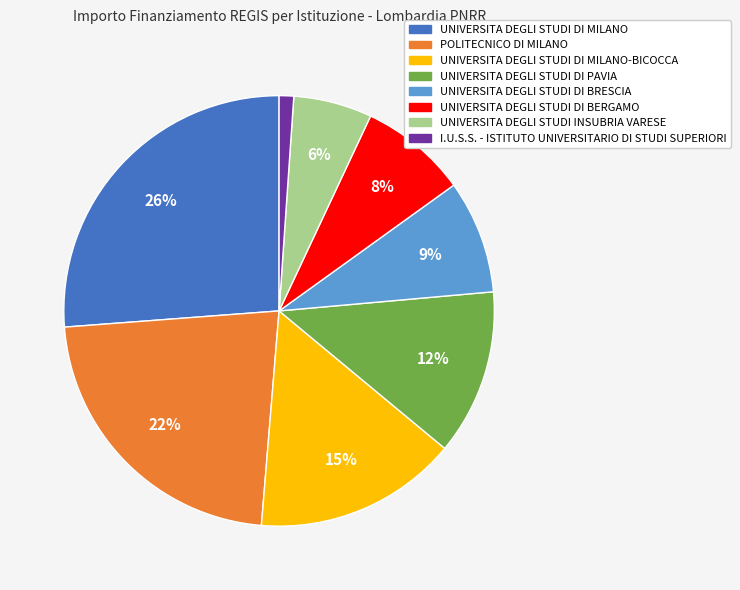

To the nearest percent, what is the difference between the largest and smallest slice percentages?

25%